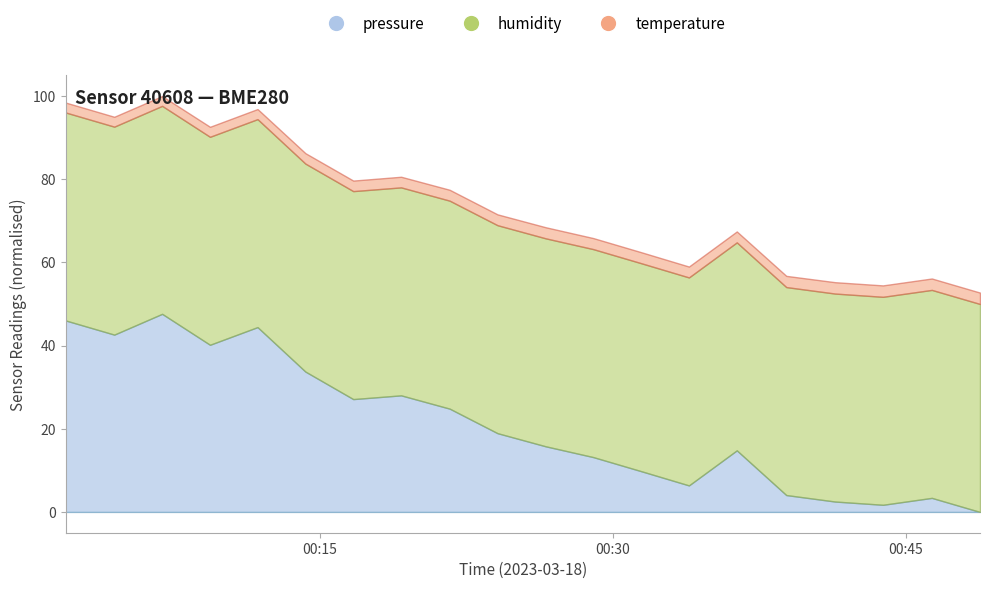

Which category has the lowest value in the humidity series?

2023-03-18T00:02:00